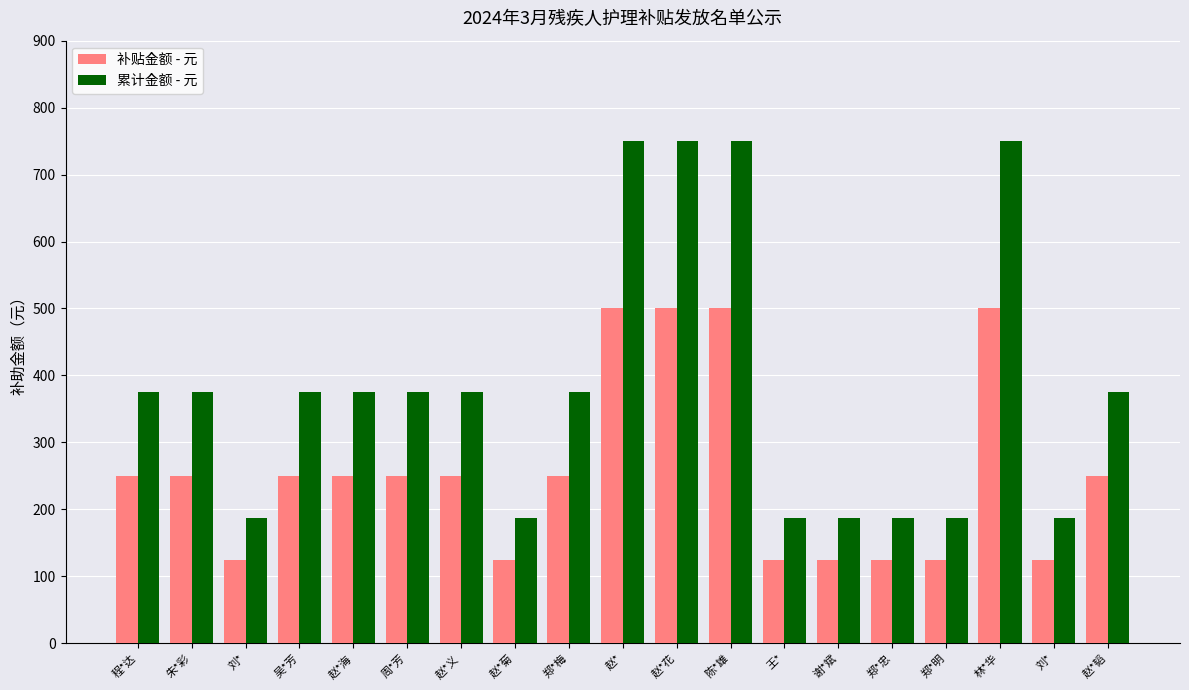

Count the number of data series in this chart.

2